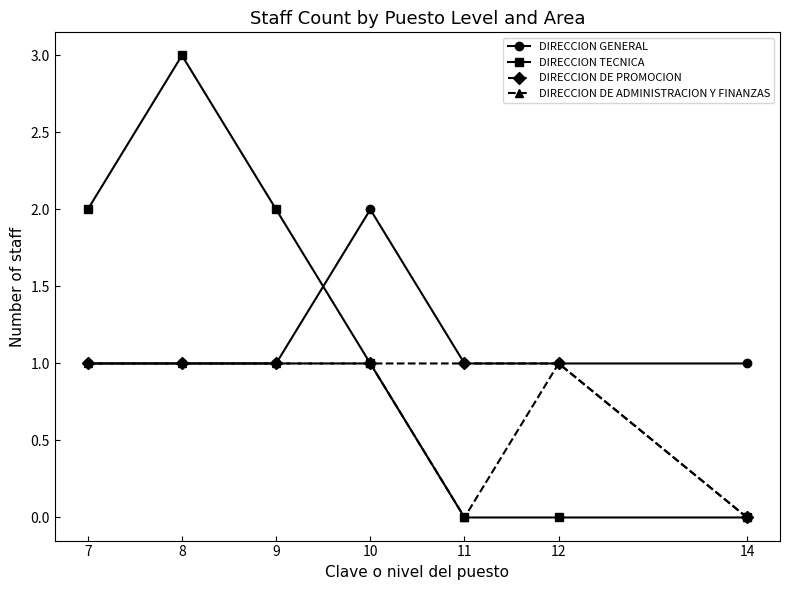

What are all the series names shown in the legend?

DIRECCION GENERAL, DIRECCION TECNICA, DIRECCION DE PROMOCION, DIRECCION DE ADMINISTRACION Y FINANZAS